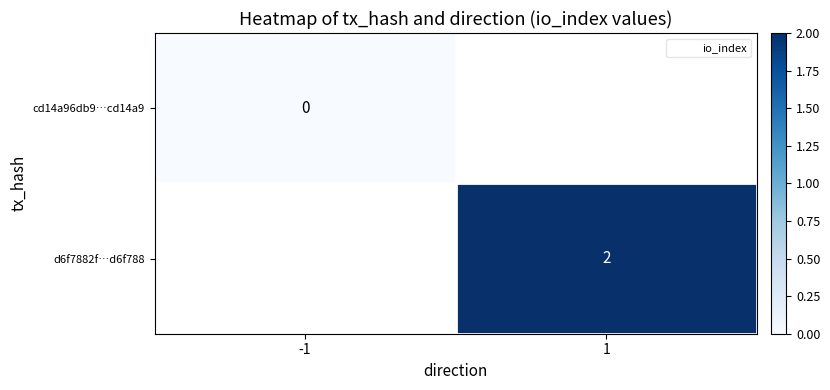

How many data points does each series have?

2